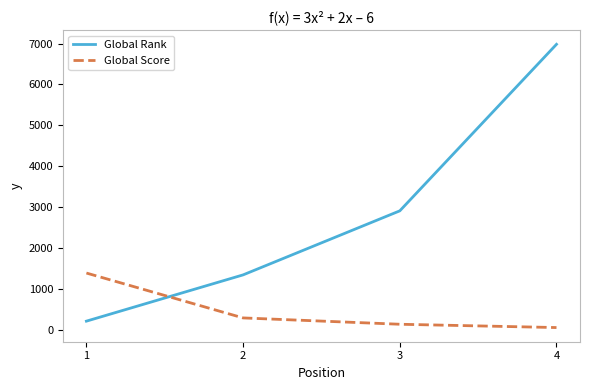

At how many categories does at least one series exceed 5367?

1